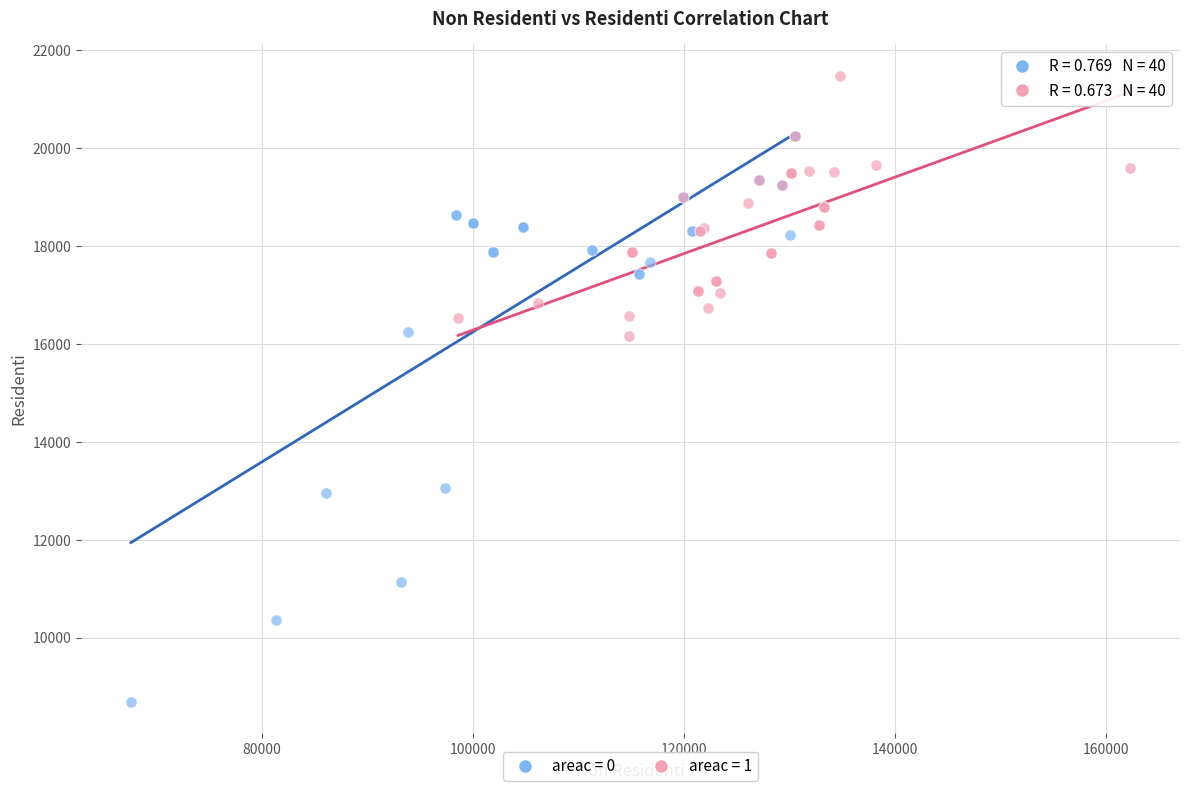

Which series contains the highest Y value?

areac = 1